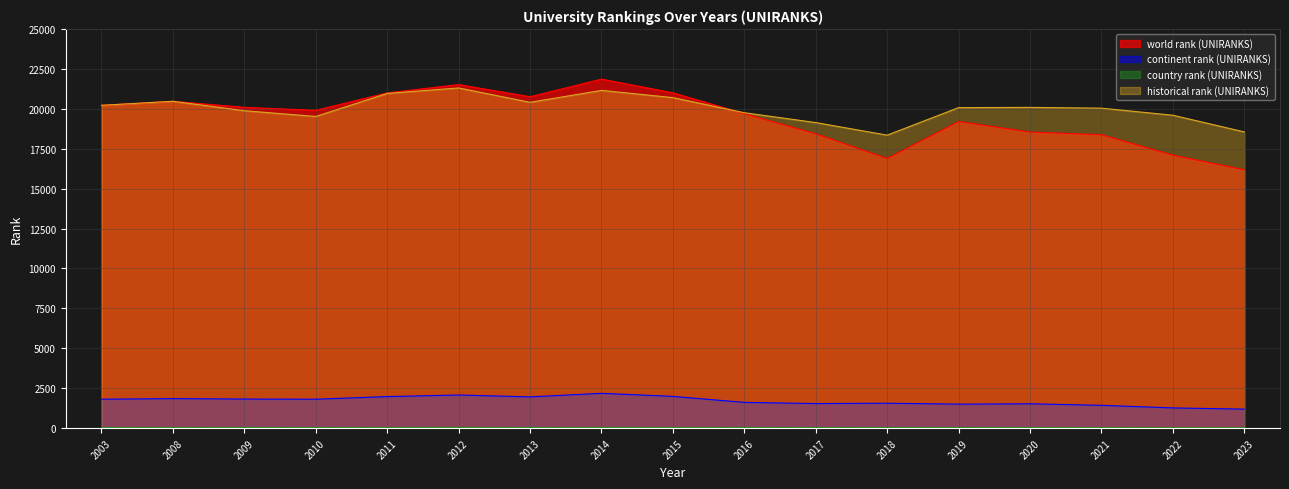

Between 2011 and 2018, which is larger?

2011